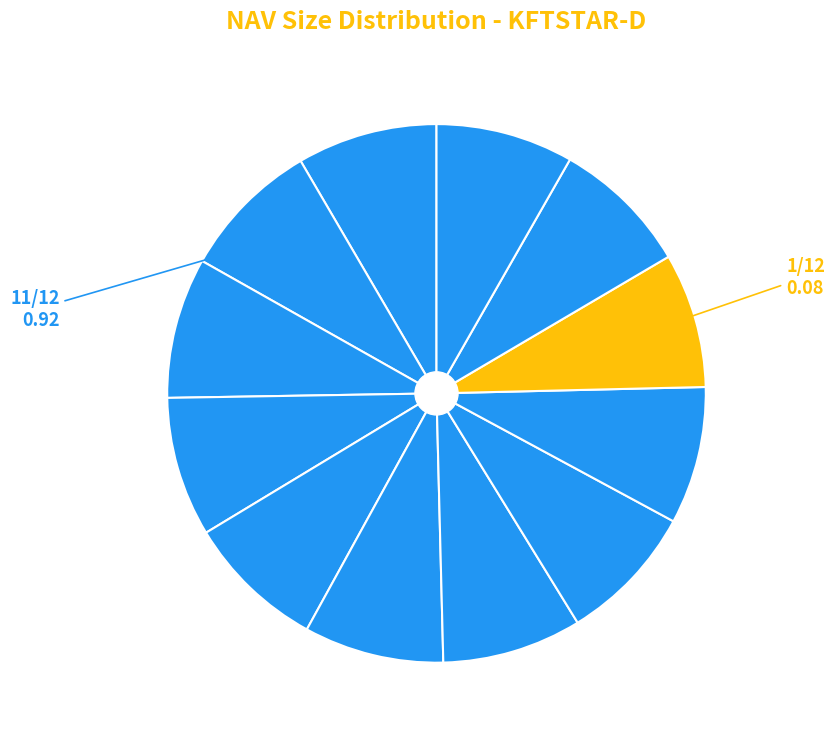

How many slices are in this pie chart?

12